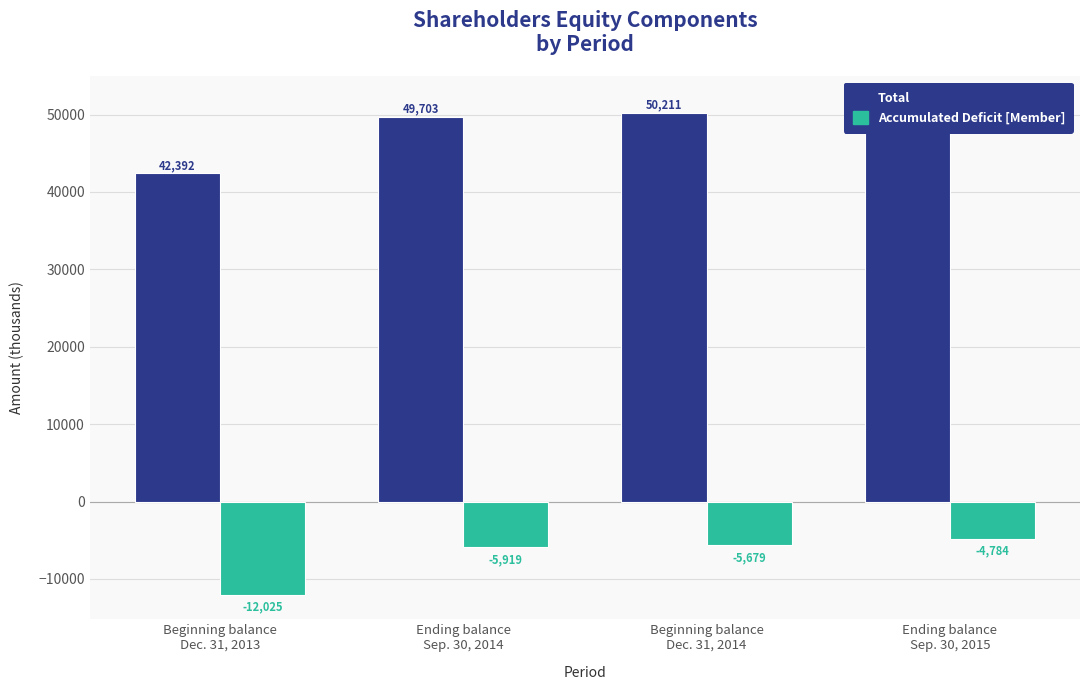

How many bars are there in total?

8